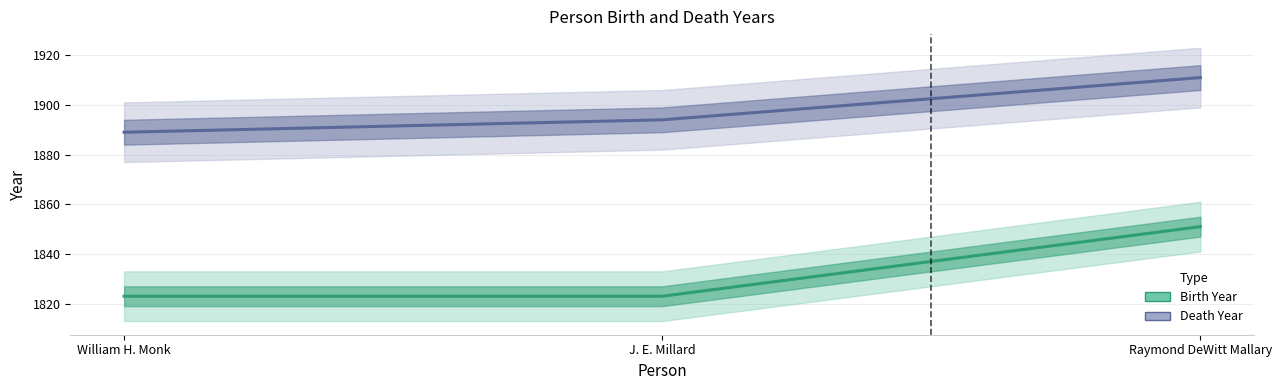

Reading left to right, extract all data points from this chart.

Birth Year: 1823	1823	1851
Death Year: 1889	1894	1911